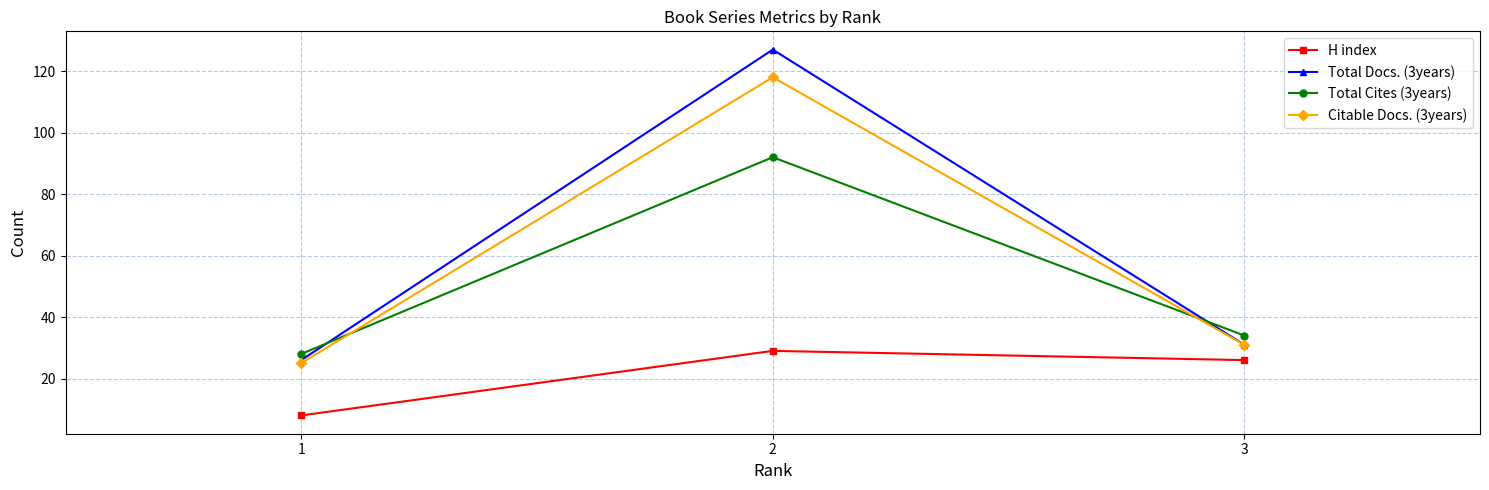

Count the number of data series in this chart.

4